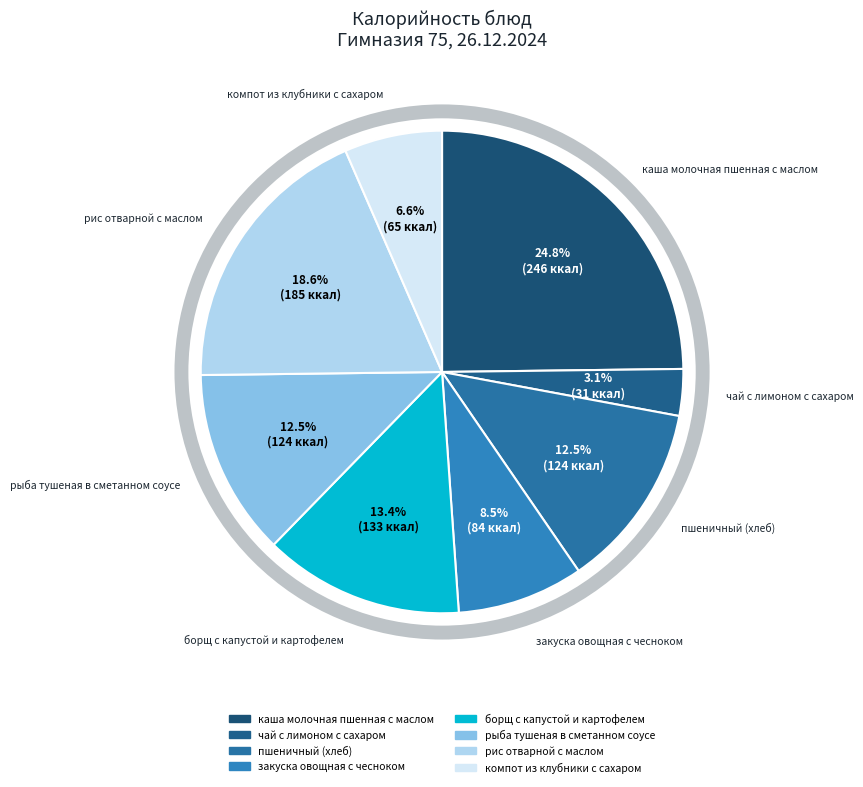

How many slices are in this pie chart?

8